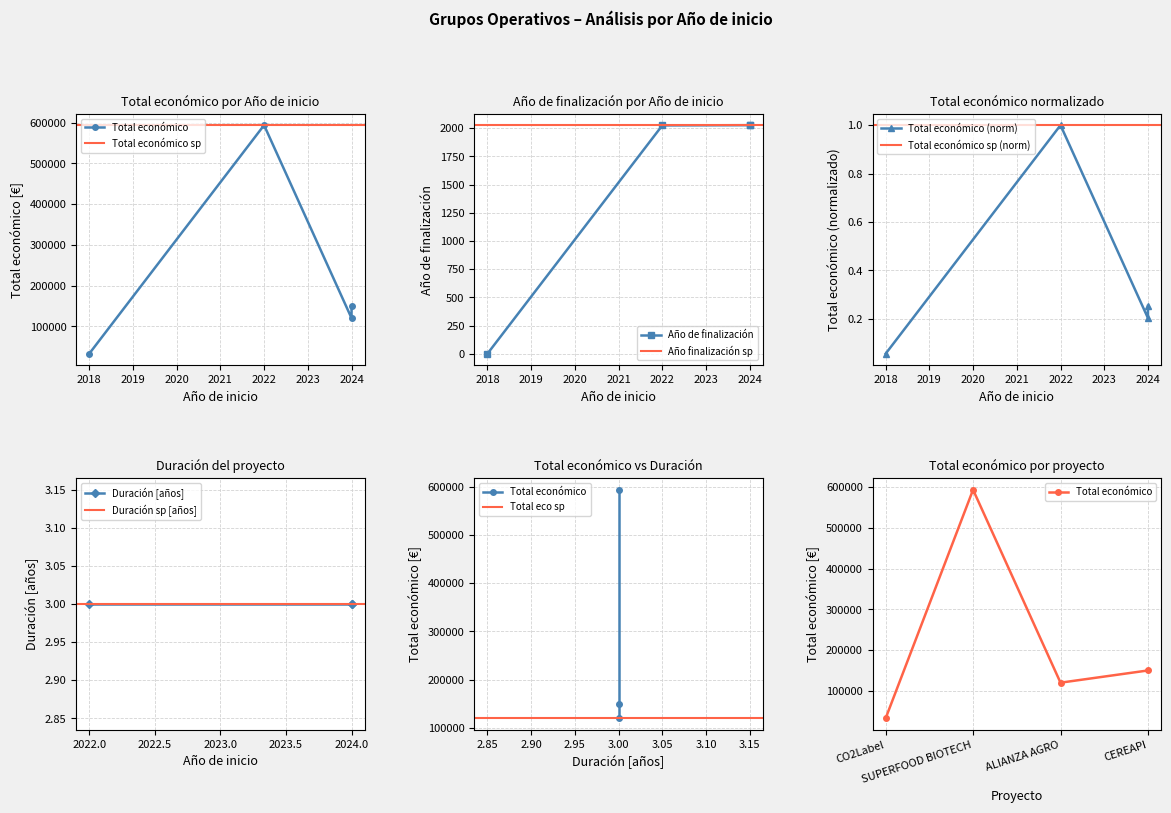

Rank the categories by Año de finalización value from lowest to highest.

2018, 2022, 2024, 2024